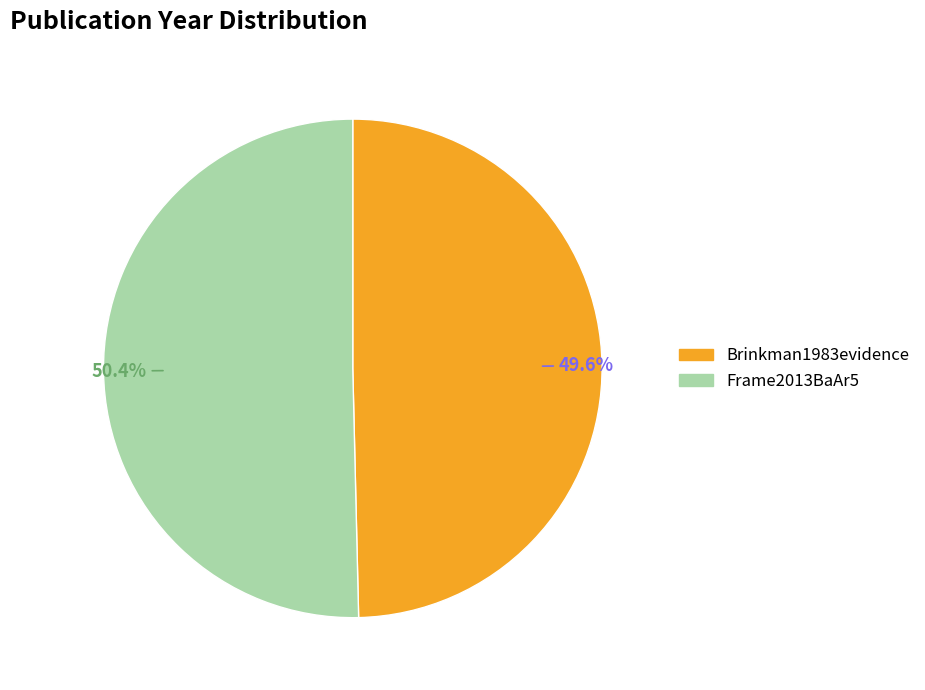

Which has a higher value, Frame2013BaAr5 or Brinkman1983evidence?

Frame2013BaAr5